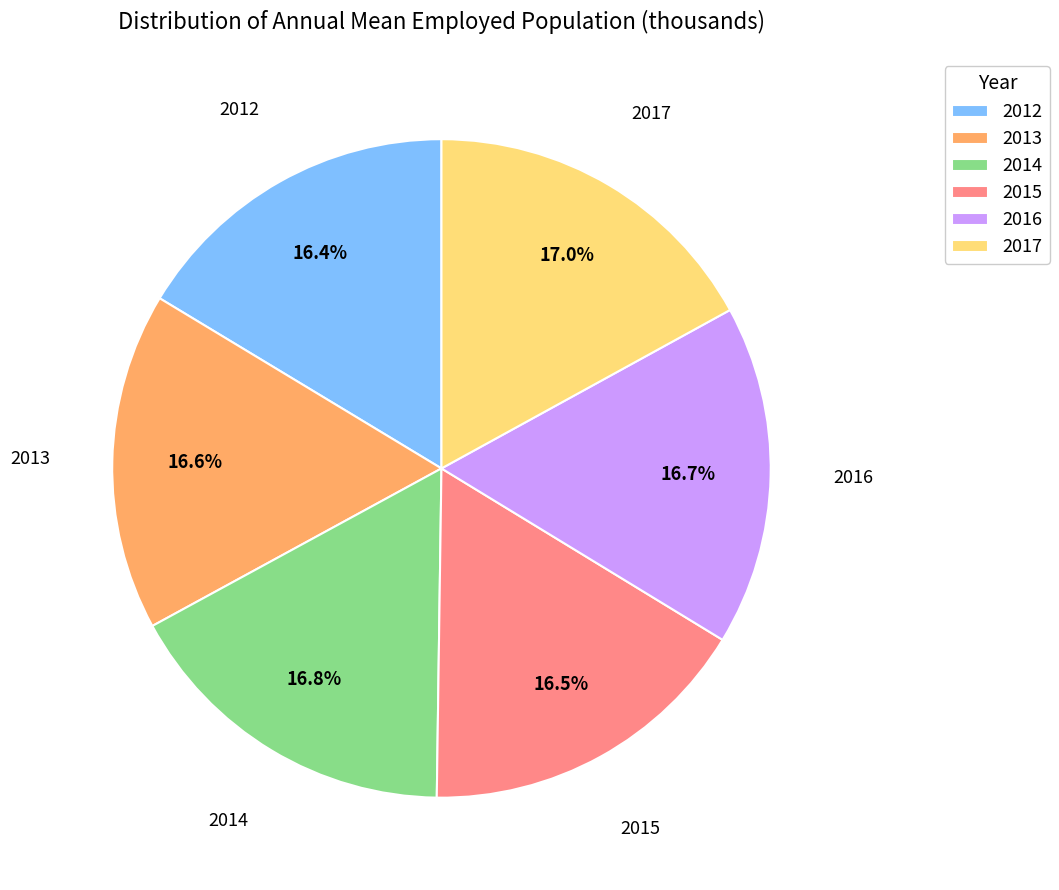

Is there any slice that represents more than half of the pie?

No